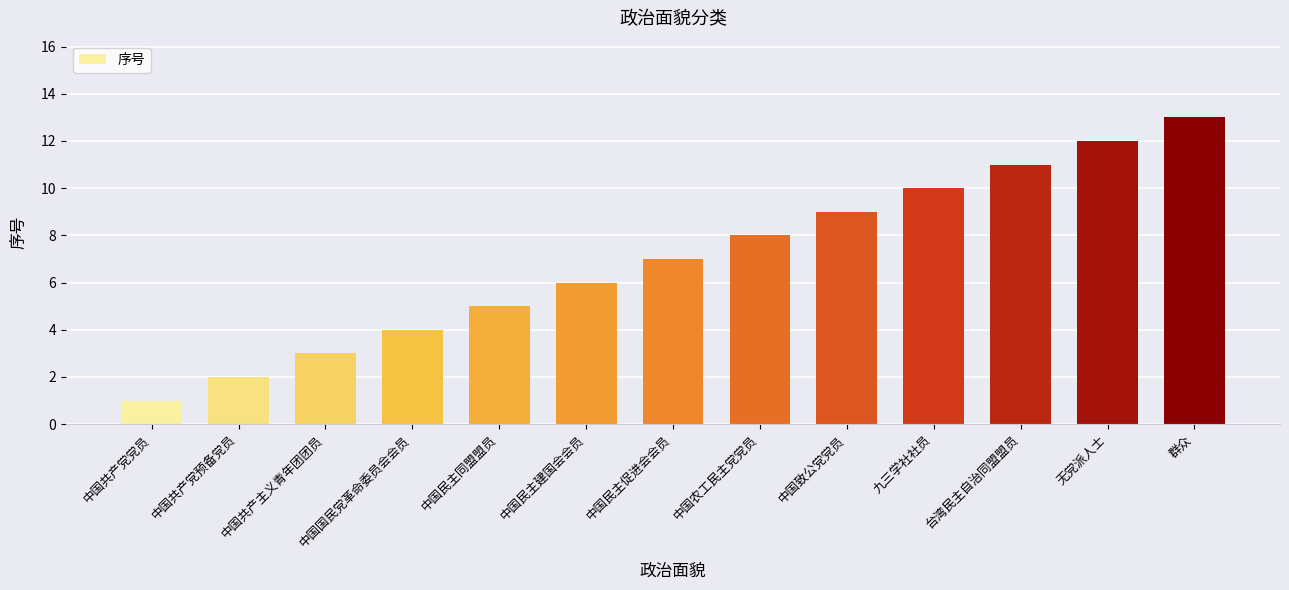

List the labels in order of value, largest first.

群众, 无党派人士, 台湾民主自治同盟盟员, 九三学社社员, 中国致公党党员, 中国农工民主党党员, 中国民主促进会会员, 中国民主建国会会员, 中国民主同盟盟员, 中国国民党革命委员会会员, 中国共产主义青年团团员, 中国共产党预备党员, 中国共产党党员